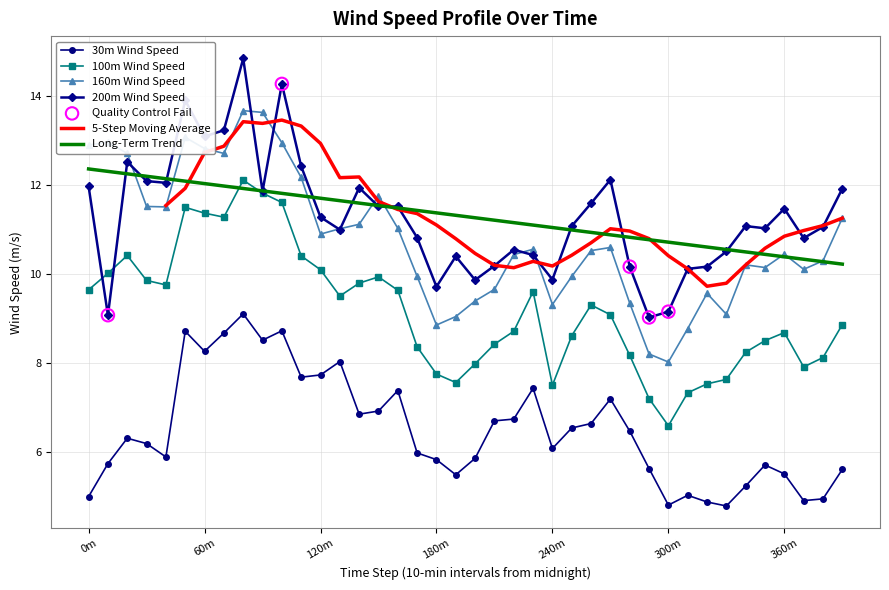

At which category is the sum across all series the highest?

8